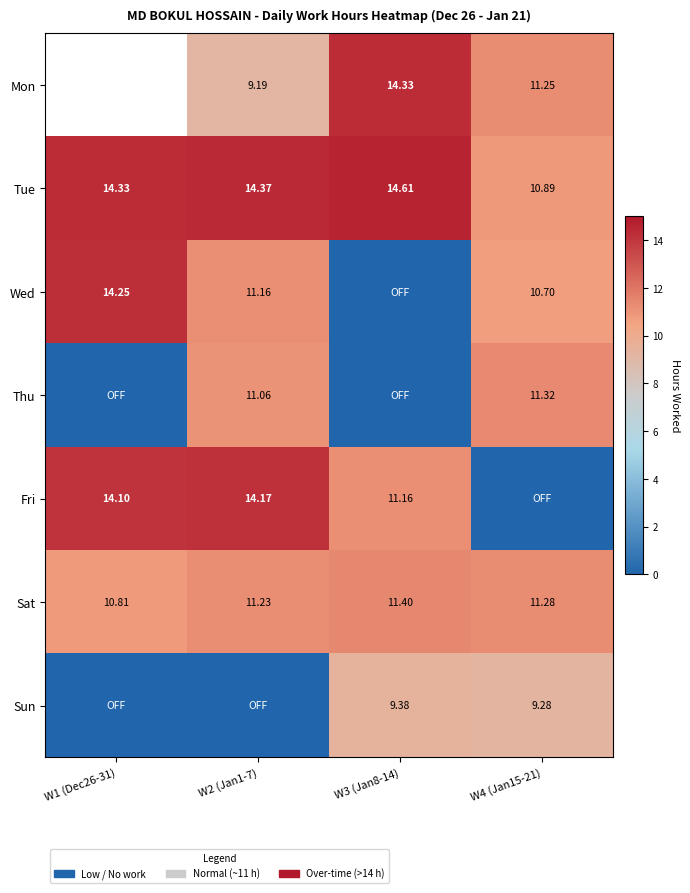

What is the maximum value shown in the chart?

14.6